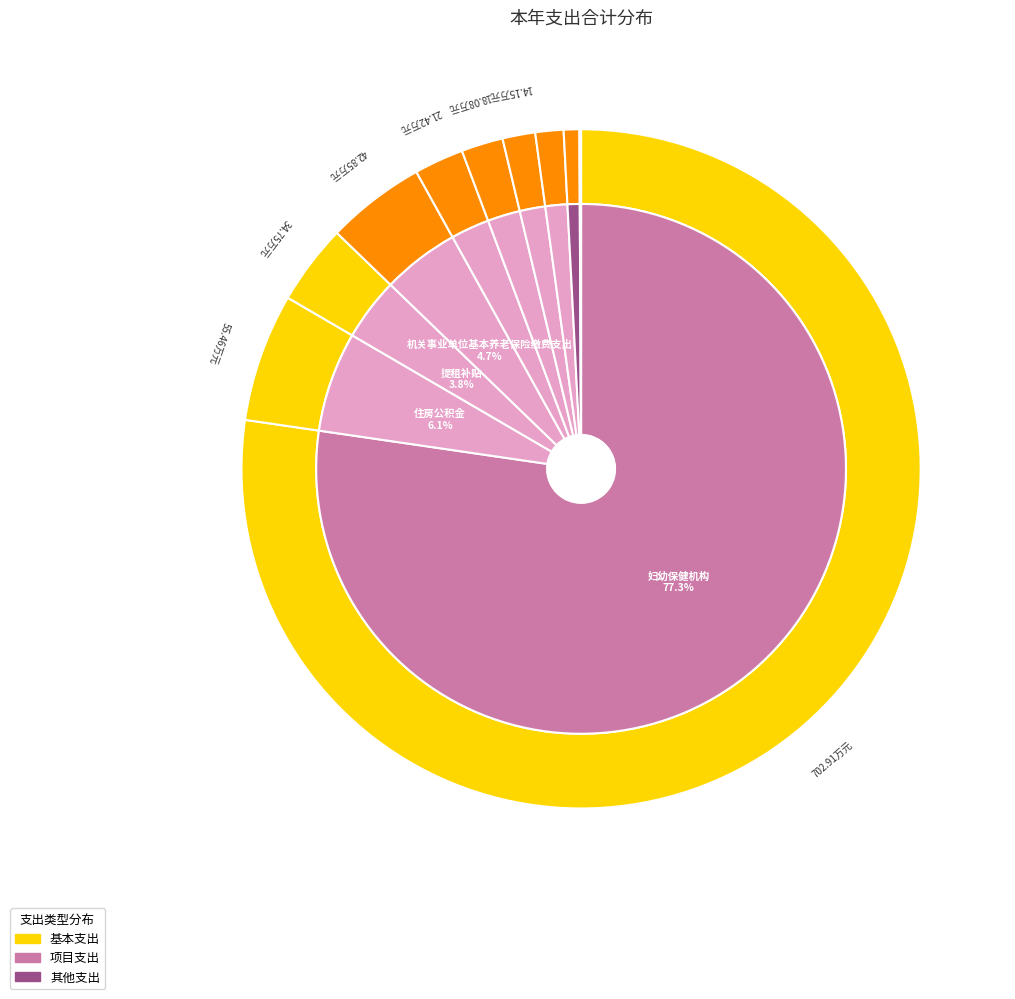

Count the number of slices in the pie.

10